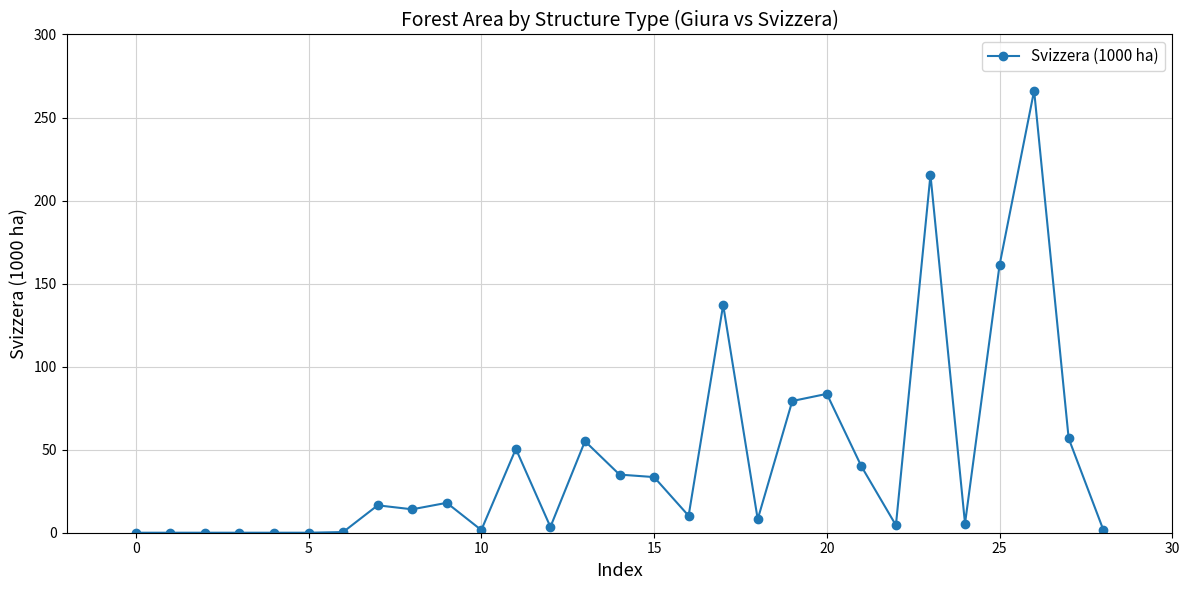

True or false: the data has more than 0 interior local peaks.

True